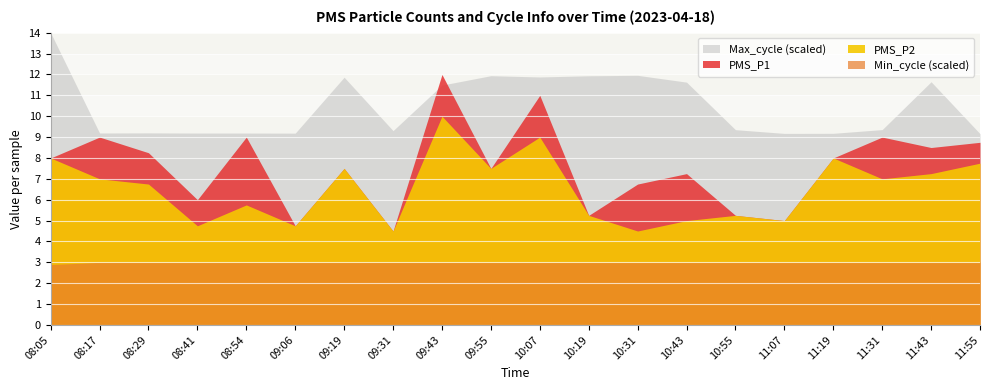

What are all the series names shown in the legend?

PMS_P1, PMS_P2, Min_cycle, Max_cycle_scaled